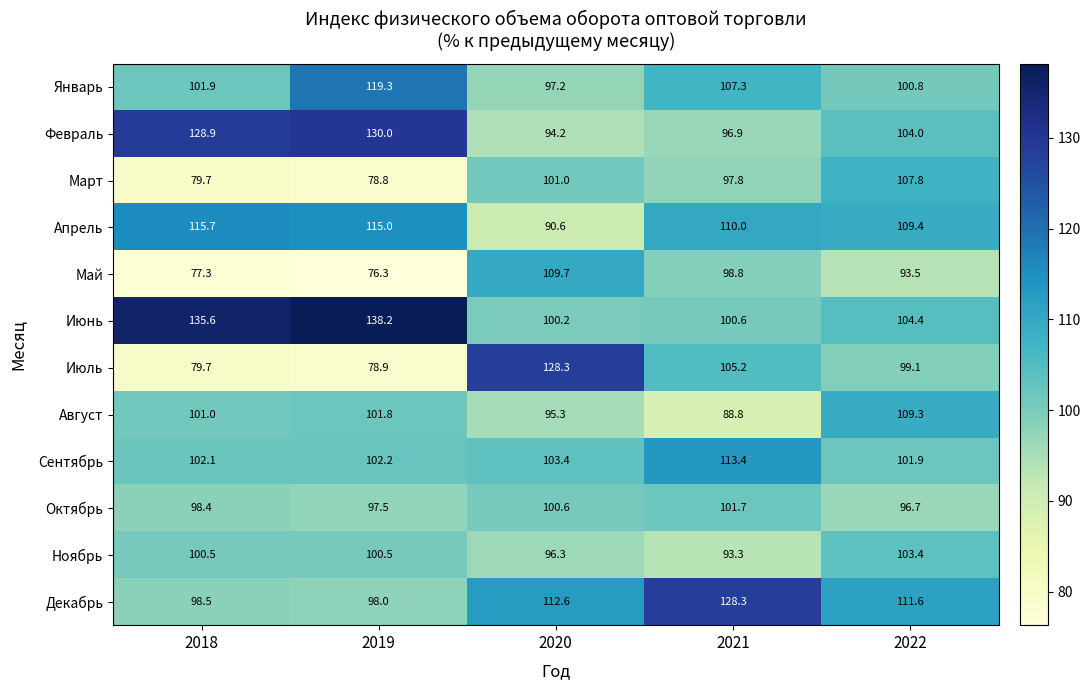

Is the value of Март at 2021 greater than the value of Октябрь at 2019?

Yes